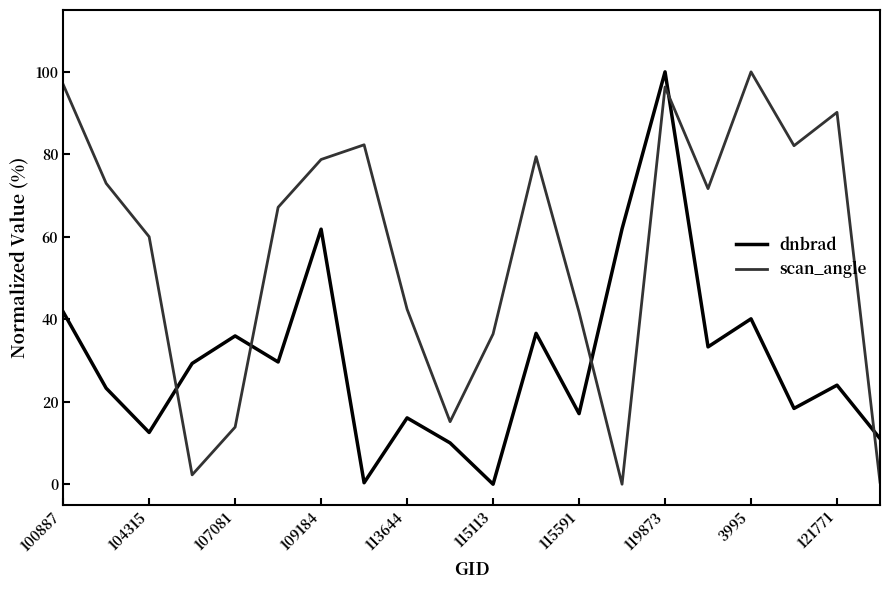

What is the maximum value for scan_angle?

100.0